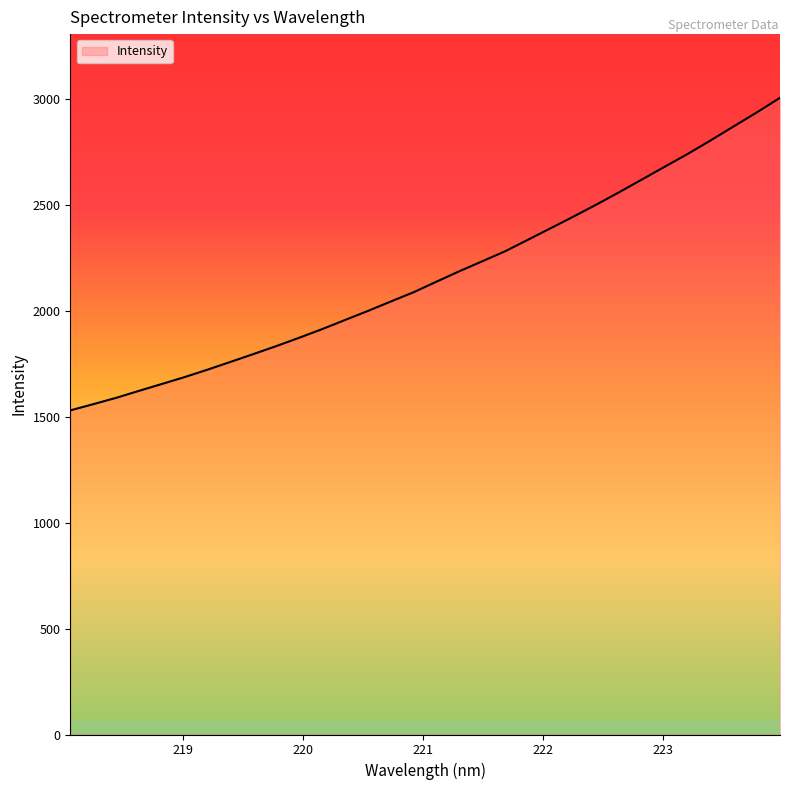

What is the difference between the maximum and minimum values?

1475.9